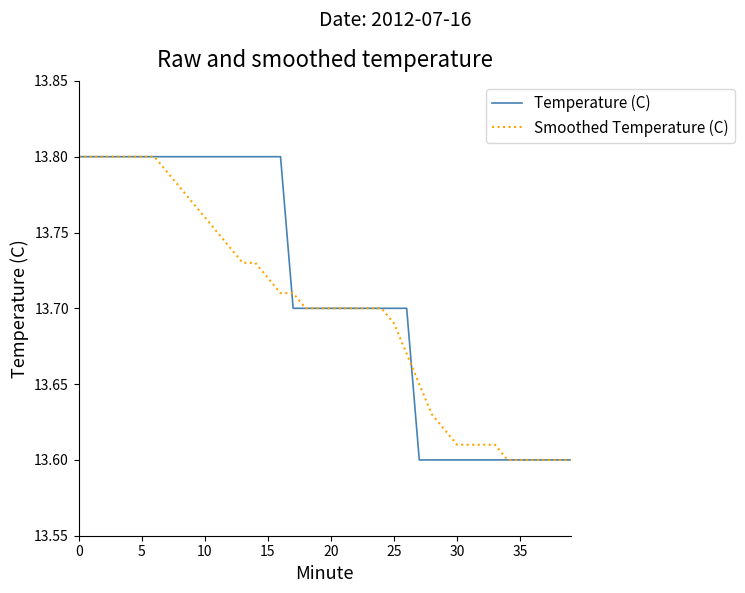

How many lines are shown in the chart?

2